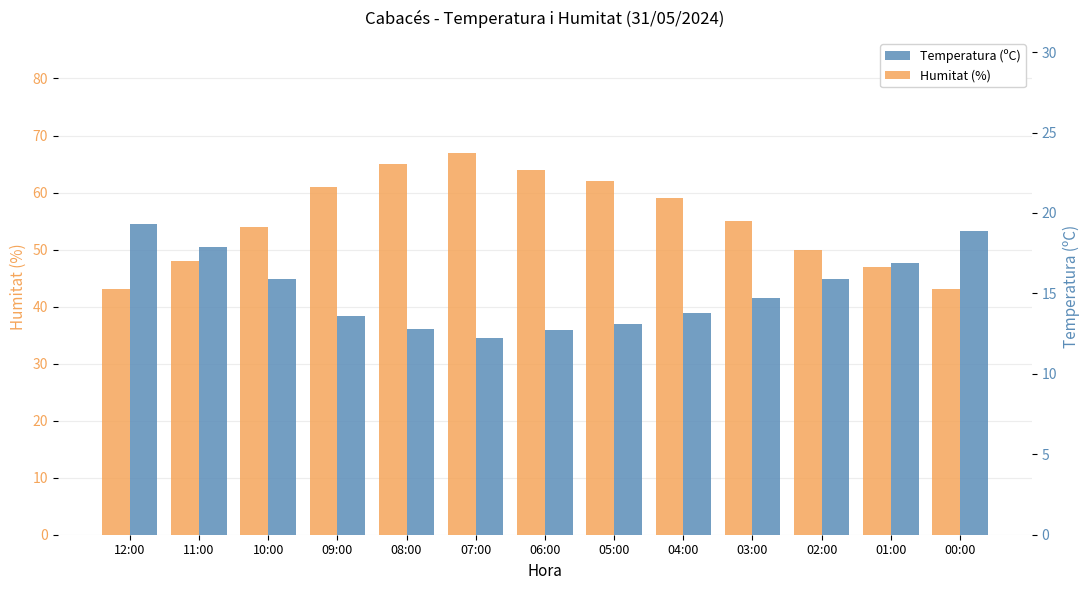

Which series has the largest total across all categories?

Humitat (%)